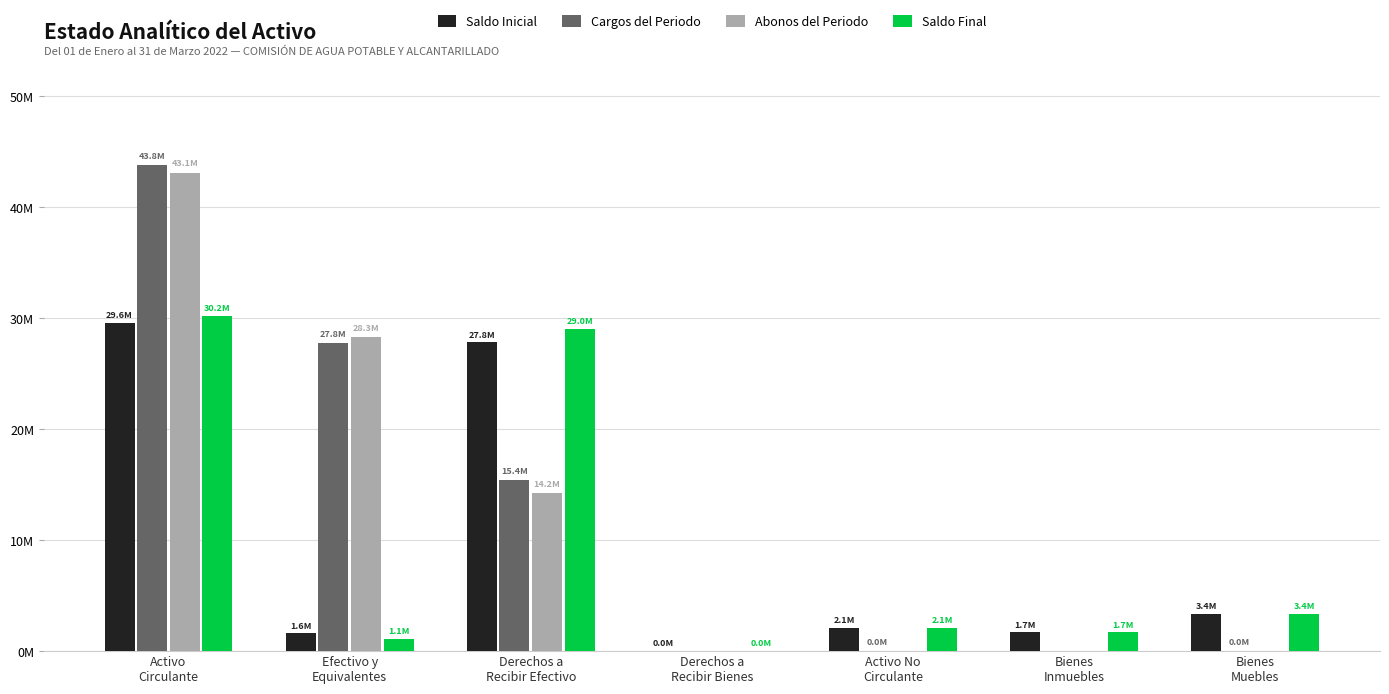

Does the chart contain stacked bars?

No